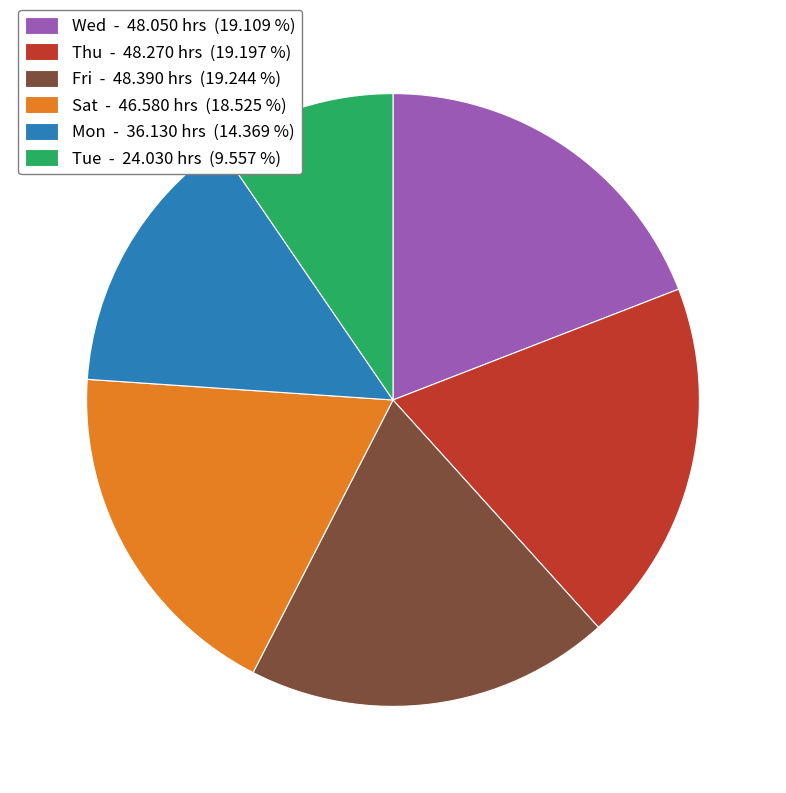

Is there a majority slice in this chart?

No